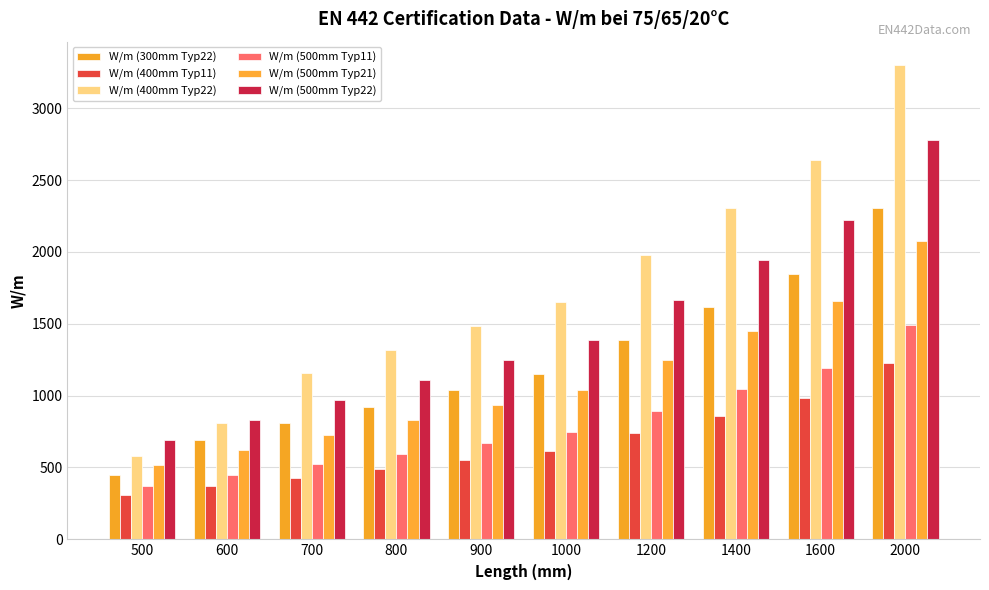

Which has a higher value, 800 or 500?

800